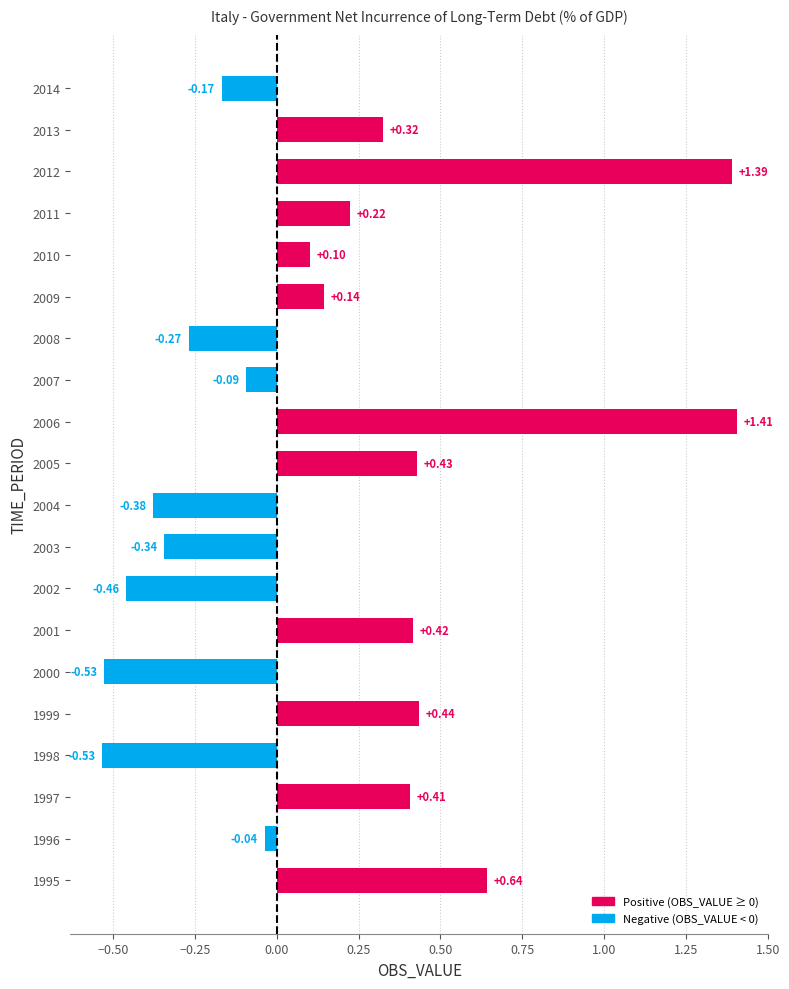

How many values exceed 0?

11